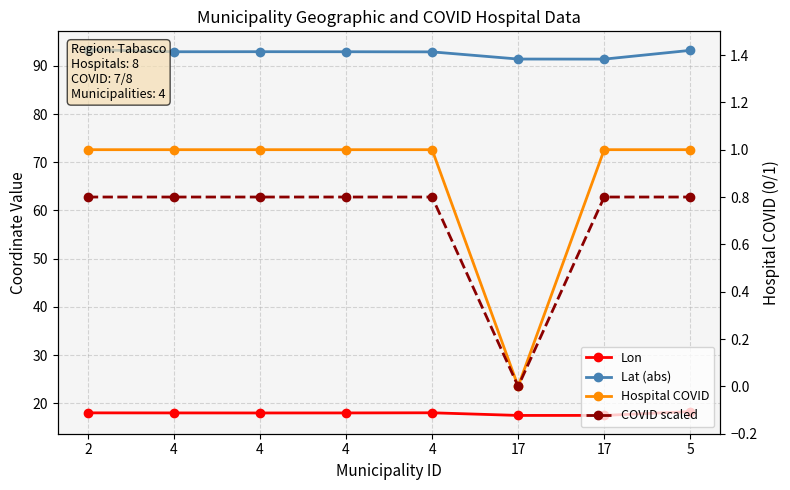

Which category has the lowest value across all series?

17